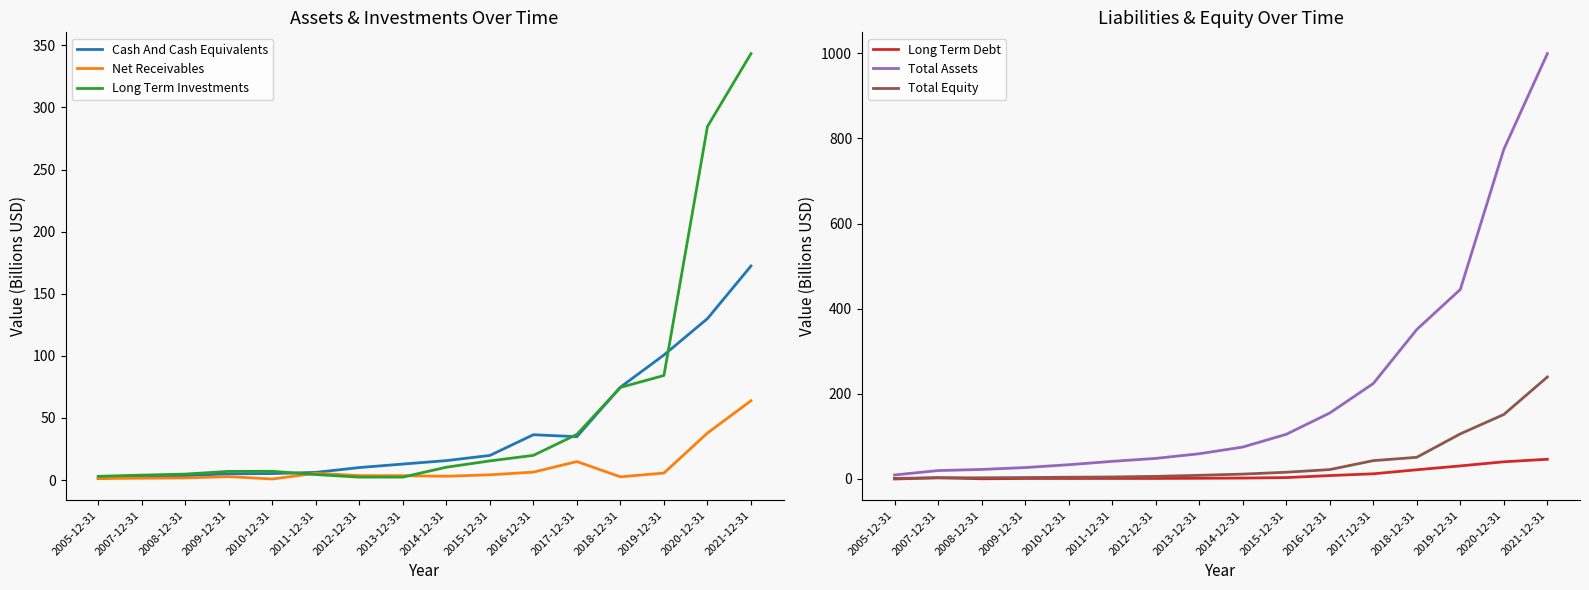

Reading left to right, transcribe all the data shown in this chart.

Cash And Cash Equivalents: 2005-12-31=1.2	2007-12-31=3.1	2008-12-31=3.5	2009-12-31=5.0	2010-12-31=5.2	2011-12-31=6.2	2012-12-31=10.0	2013-12-31=12.9	2014-12-31=15.6	2015-12-31=19.8	2016-12-31=36.5	2017-12-31=34.9	2018-12-31=74.8	2019-12-31=100.7	2020-12-31=130.0	2021-12-31=172.3
Net Receivables: 2005-12-31=1.3	2007-12-31=1.5	2008-12-31=1.7	2009-12-31=2.7	2010-12-31=0.8	2011-12-31=5.4	2012-12-31=3.6	2013-12-31=3.5	2014-12-31=3.1	2015-12-31=4.2	2016-12-31=6.4	2017-12-31=14.9	2018-12-31=2.6	2019-12-31=5.6	2020-12-31=37.8	2021-12-31=63.8
Long Term Investments: 2005-12-31=3.0	2007-12-31=4.0	2008-12-31=4.8	2009-12-31=7.0	2010-12-31=7.0	2011-12-31=4.4	2012-12-31=2.4	2013-12-31=2.4	2014-12-31=10.3	2015-12-31=15.4	2016-12-31=19.9	2017-12-31=36.8	2018-12-31=74.6	2019-12-31=84.2	2020-12-31=284.6	2021-12-31=343.3
Long Term Debt: 2005-12-31=0.0	2007-12-31=3.0	2008-12-31=0.5	2009-12-31=1.2	2010-12-31=1.2	2011-12-31=1.3	2012-12-31=1.3	2013-12-31=1.7	2014-12-31=2.2	2015-12-31=3.3	2016-12-31=8.0	2017-12-31=12.2	2018-12-31=21.7	2019-12-31=30.8	2020-12-31=40.4	2021-12-31=46.4
Total Assets: 2005-12-31=9.5	2007-12-31=19.8	2008-12-31=22.4	2009-12-31=26.9	2010-12-31=33.5	2011-12-31=41.4	2012-12-31=48.4	2013-12-31=59.3	2014-12-31=75.0	2015-12-31=105.0	2016-12-31=155.0	2017-12-31=224.2	2018-12-31=351.2	2019-12-31=445.2	2020-12-31=774.5	2021-12-31=999.3
Total Equity: 2005-12-31=1.5	2007-12-31=2.7	2008-12-31=2.8	2009-12-31=3.4	2010-12-31=4.2	2011-12-31=4.8	2012-12-31=6.2	2013-12-31=8.6	2014-12-31=11.5	2015-12-31=15.9	2016-12-31=22.1	2017-12-31=43.1	2018-12-31=51.0	2019-12-31=106.1	2020-12-31=151.5	2021-12-31=239.6